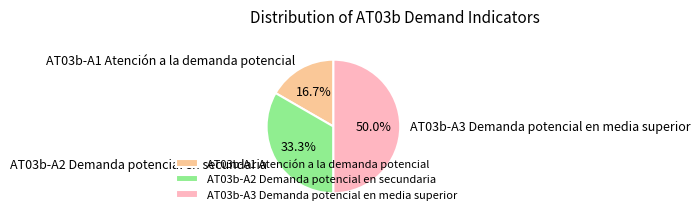

To the nearest percent, what is the difference between the largest and smallest slice percentages?

33%